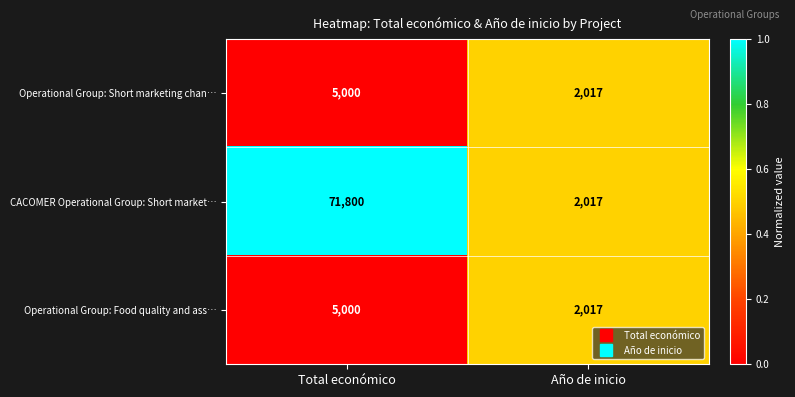

The value of Operational Group: Short marketing chan… at Total económico is 5000. True or false?

True